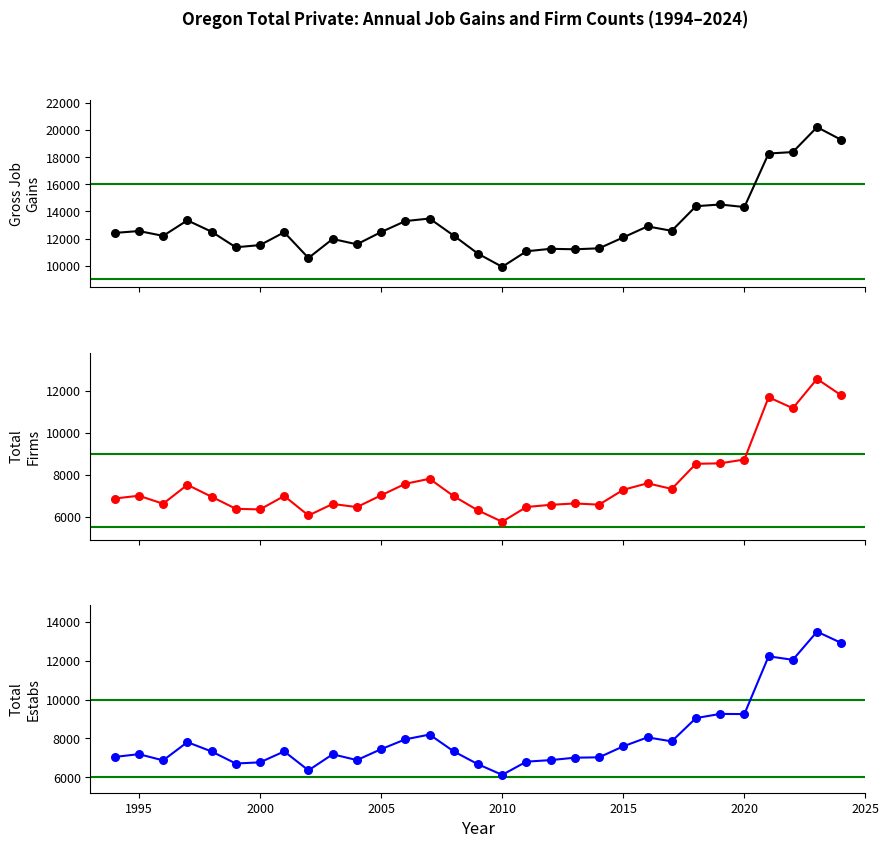

Which series reaches the minimum Y coordinate?

Total Firms